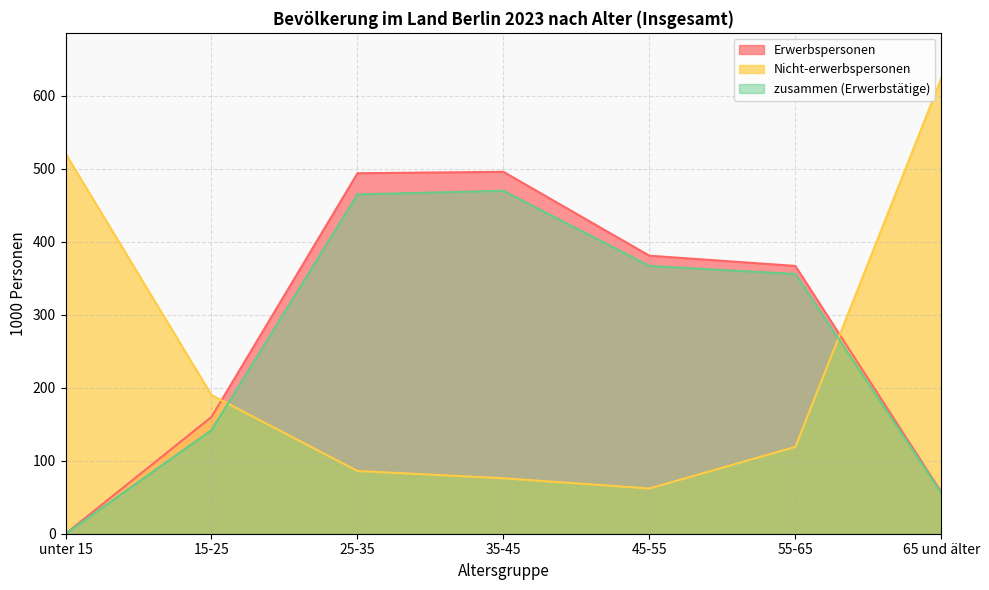

Reading right to left, extract all data points from this chart.

Erwerbspersonen: 57	367	381	496	494	160	0
Nicht-erwerbspersonen: 624	119	62	76	86	190	521
zusammen (Erwerbstätige): 56	356	367	470	465	142	0